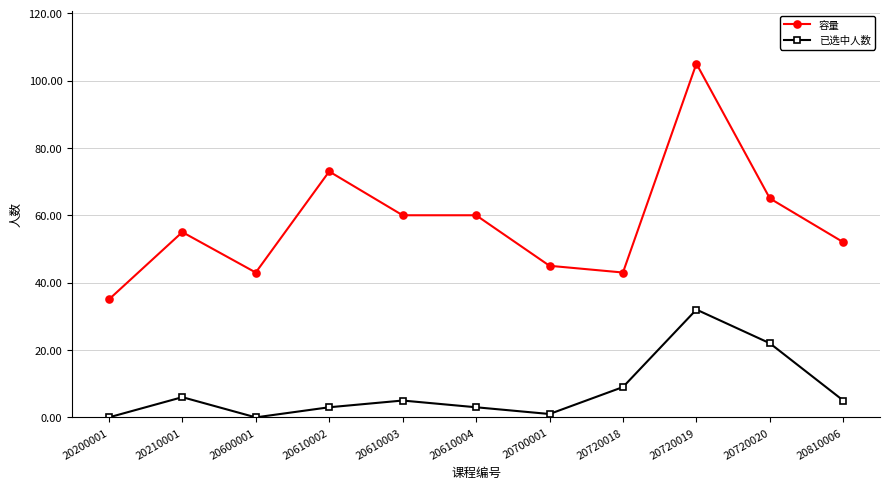

Does the chart have visible grid lines?

Yes